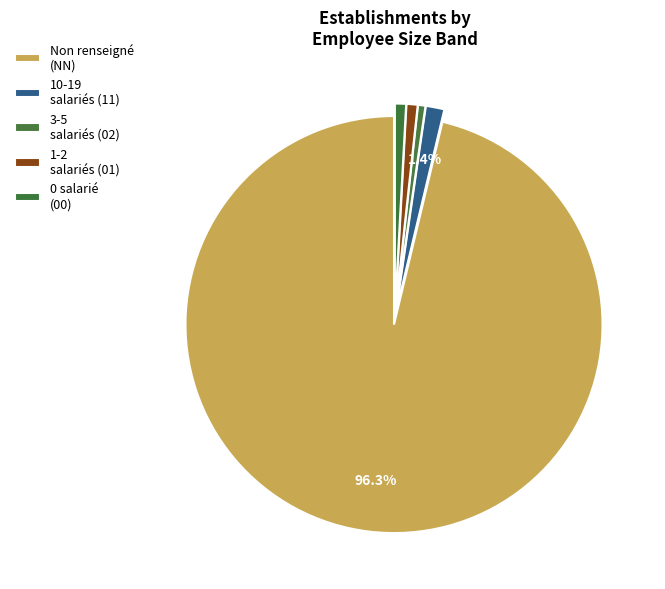

Count the number of slices in the pie.

5